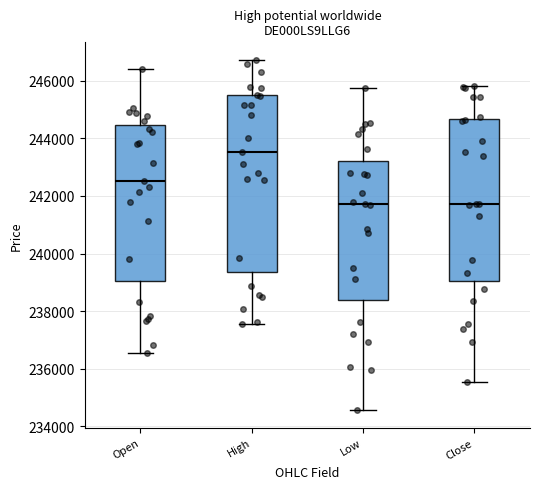

Reading left to right, read every box against the y-axis: the position of its median line, the range the box covers, and the ends of its whiskers. The values are not printed on the chart, so give them approximately, as read against the axis.

Open: median 242600, box 239000 to 244400, whiskers 236600 to 246400
High: median 243600, box 239400 to 245600, whiskers 237600 to 246800
Low: median 241800, box 238400 to 243200, whiskers 234600 to 245800
Close: median 241800, box 239000 to 244600, whiskers 235600 to 245800